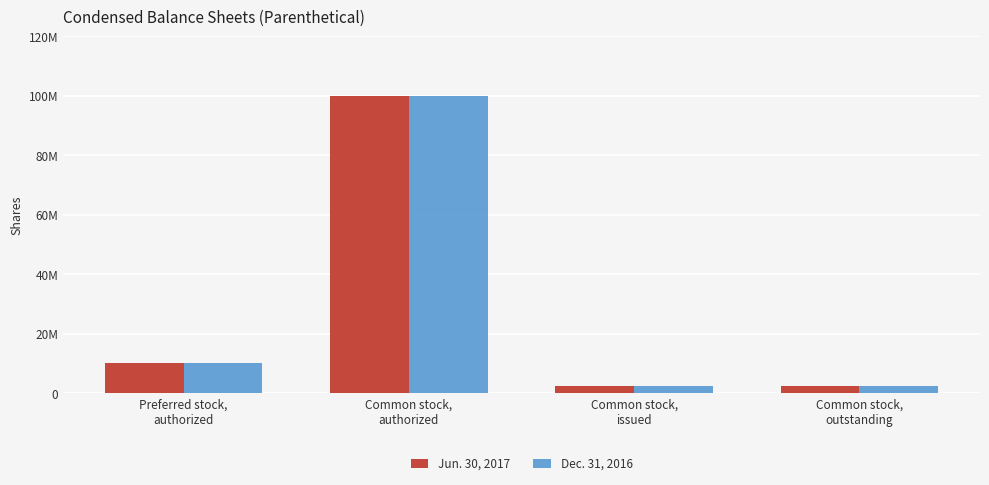

Reading left to right, transcribe all the data shown in this chart.

Jun. 30, 2017: 10000000	100000000	2532200	2532200
Dec. 31, 2016: 10000000	100000000	2532200	2532200